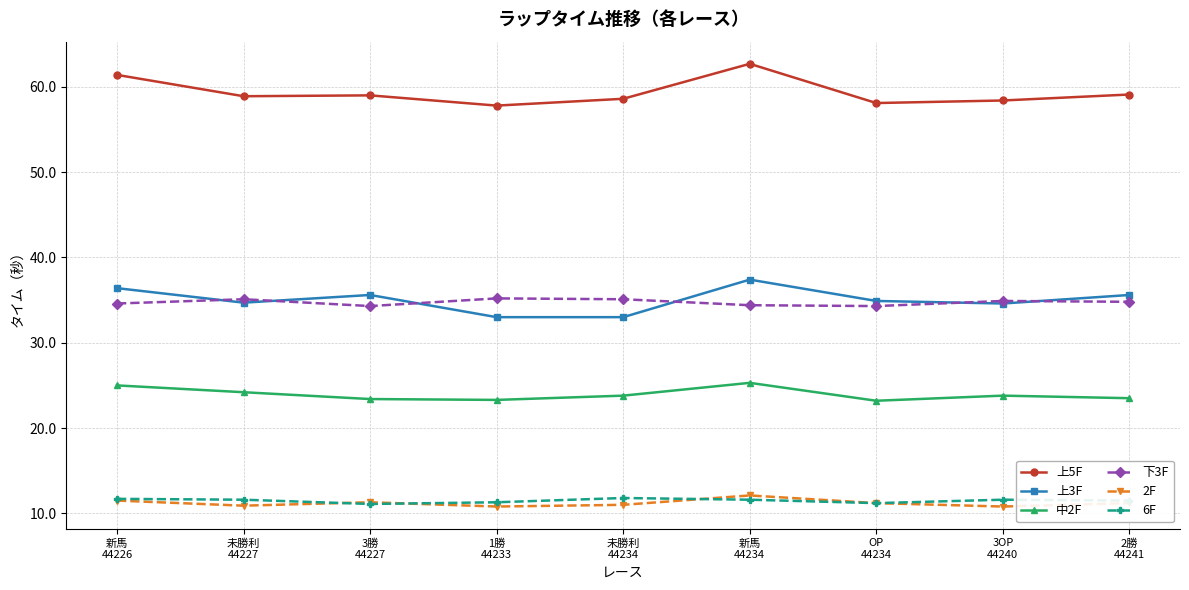

What is the value of the 上3F point at the 3rd from the left?

35.6